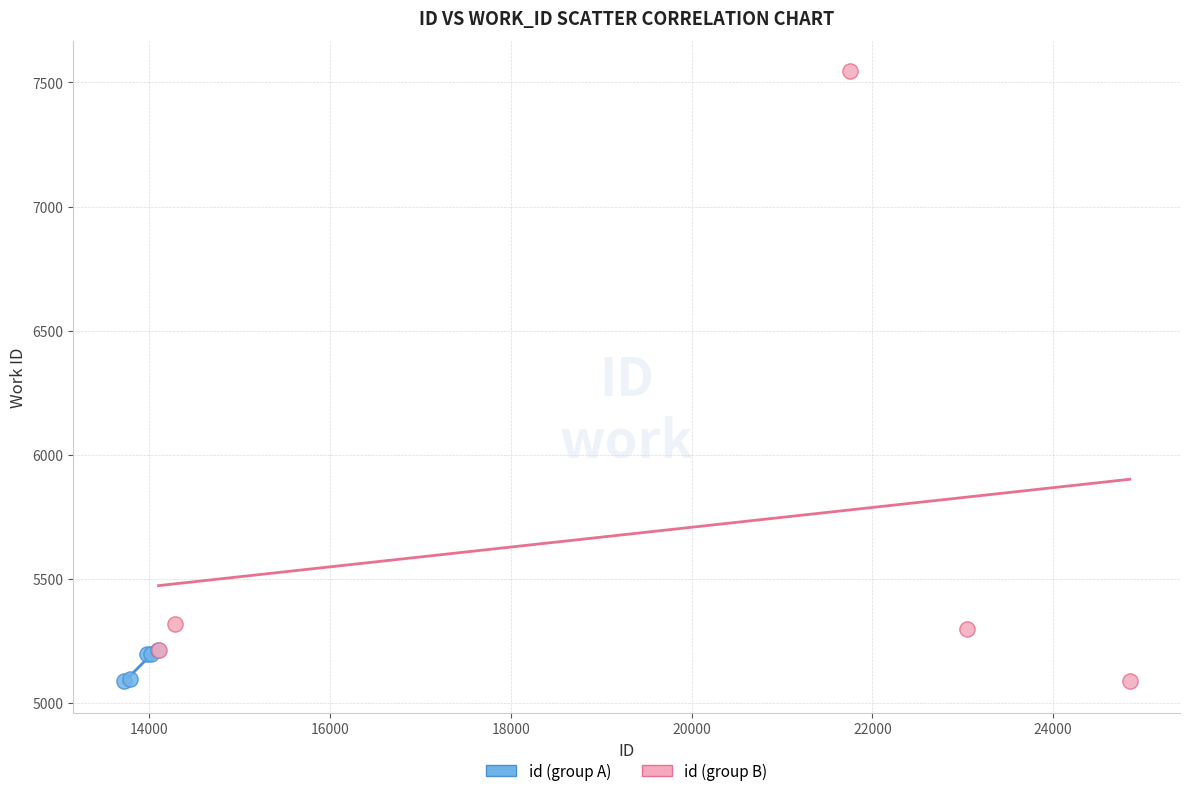

Which series contains the highest Y value?

id (group B)